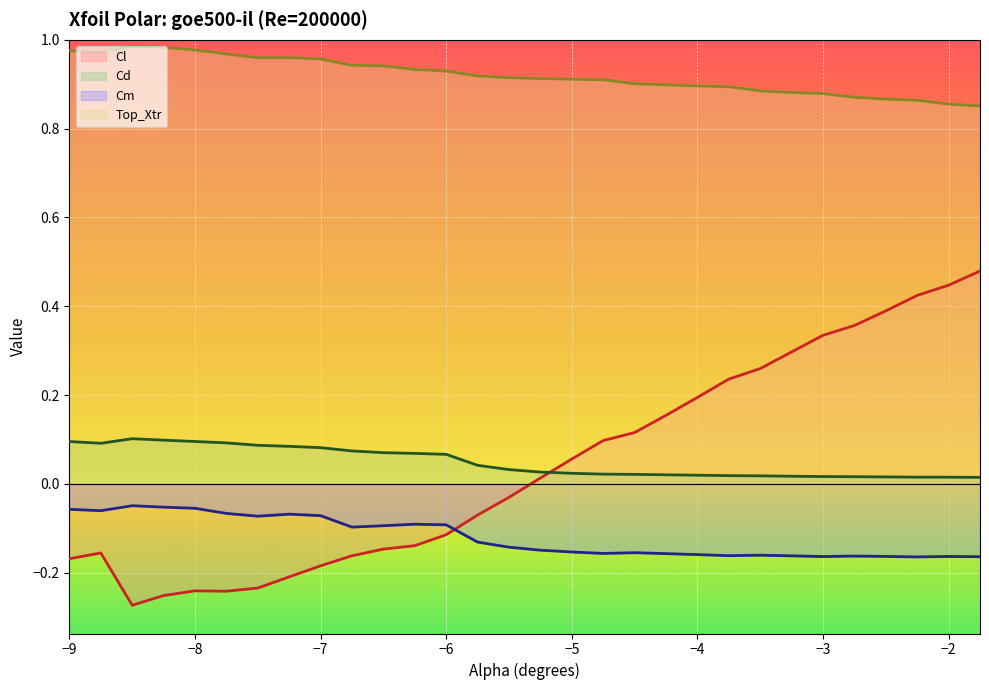

How many lines are shown in the chart?

4